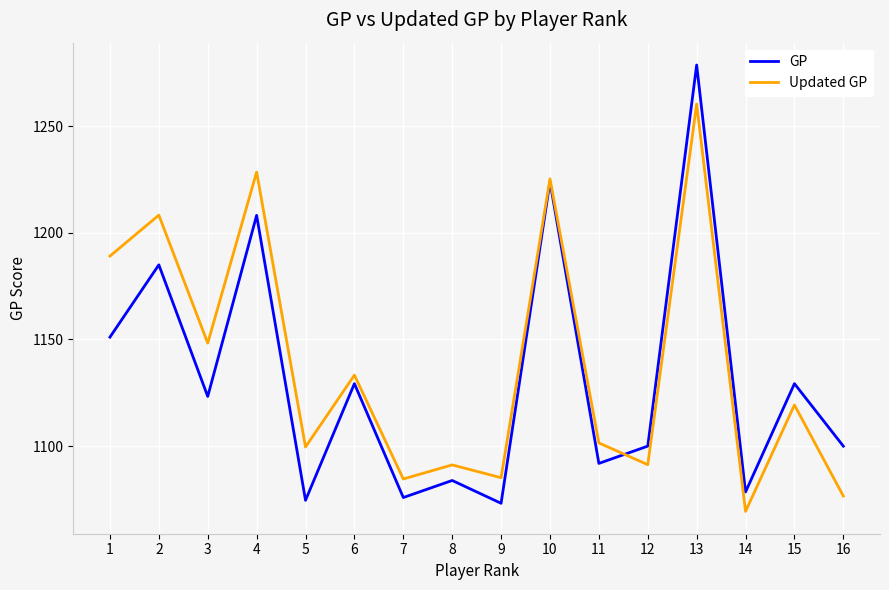

How many values in the GP series are below 1123?

8